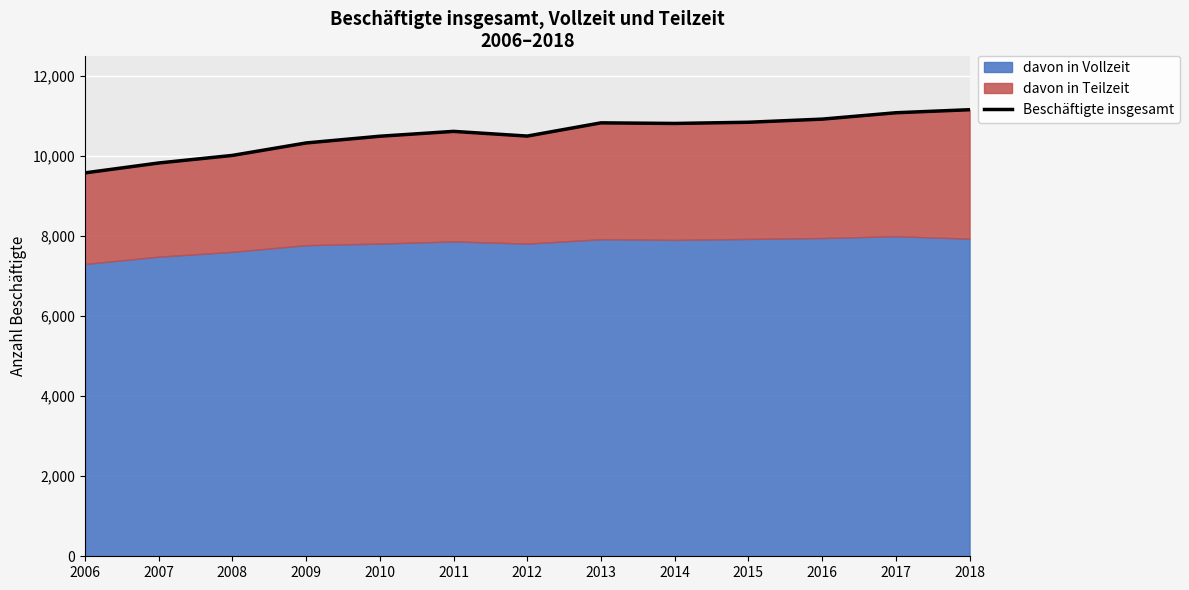

List the labels in order of value, smallest first.

2006, 2007, 2008, 2009, 2010, 2012, 2011, 2014, 2013, 2015, 2016, 2017, 2018